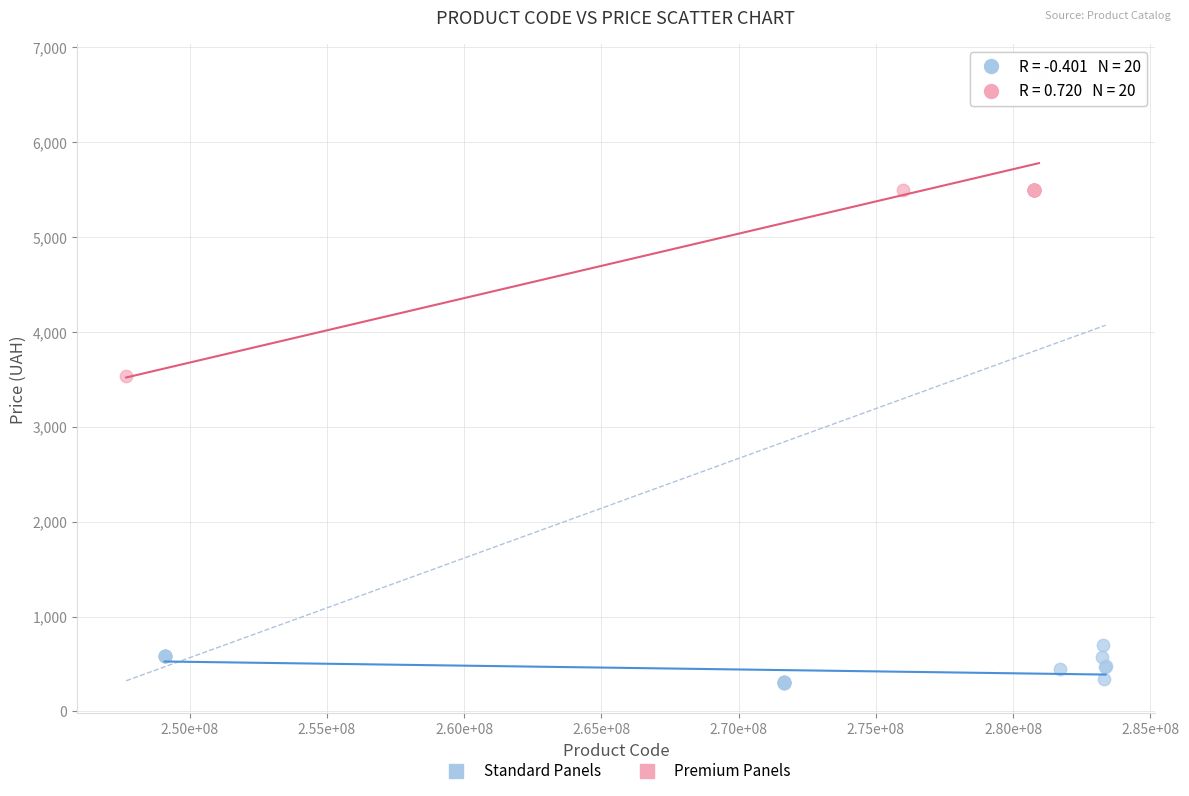

Which series has the widest spread of Y values?

Premium Panels